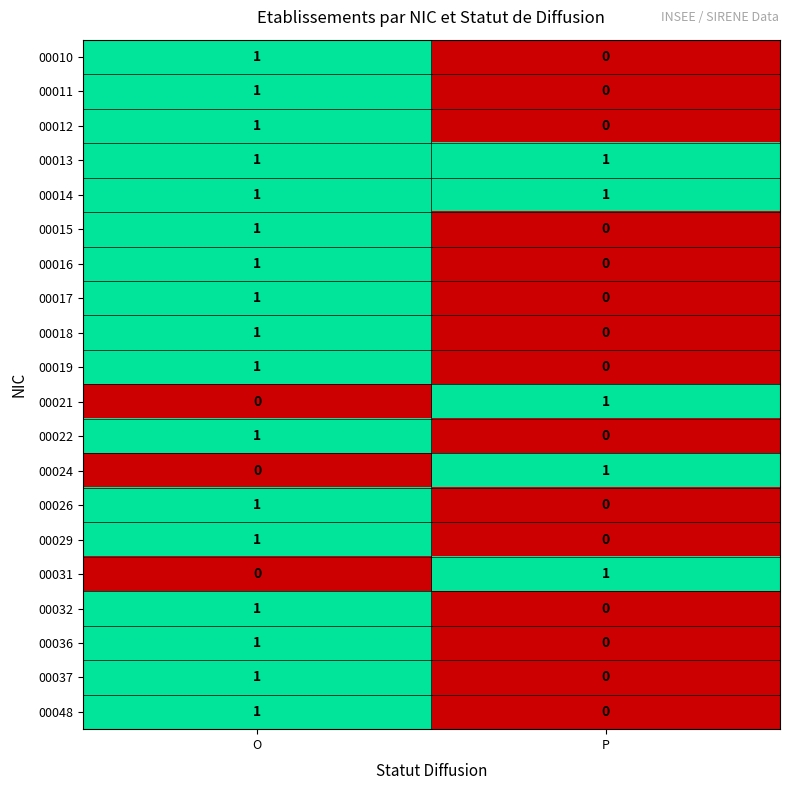

At which category is the sum across all series the highest?

O